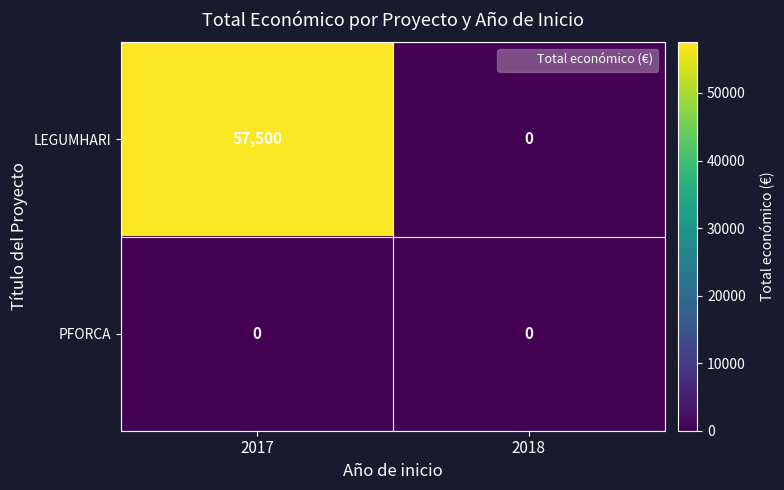

At which category is the sum across all series the highest?

2017